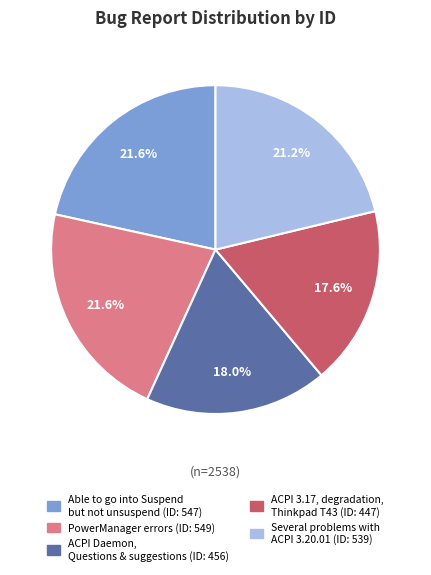

Is the sum of Able to go into Suspend but not unsuspend and Several problems with ACPI 3.20.01 greater than half?

No